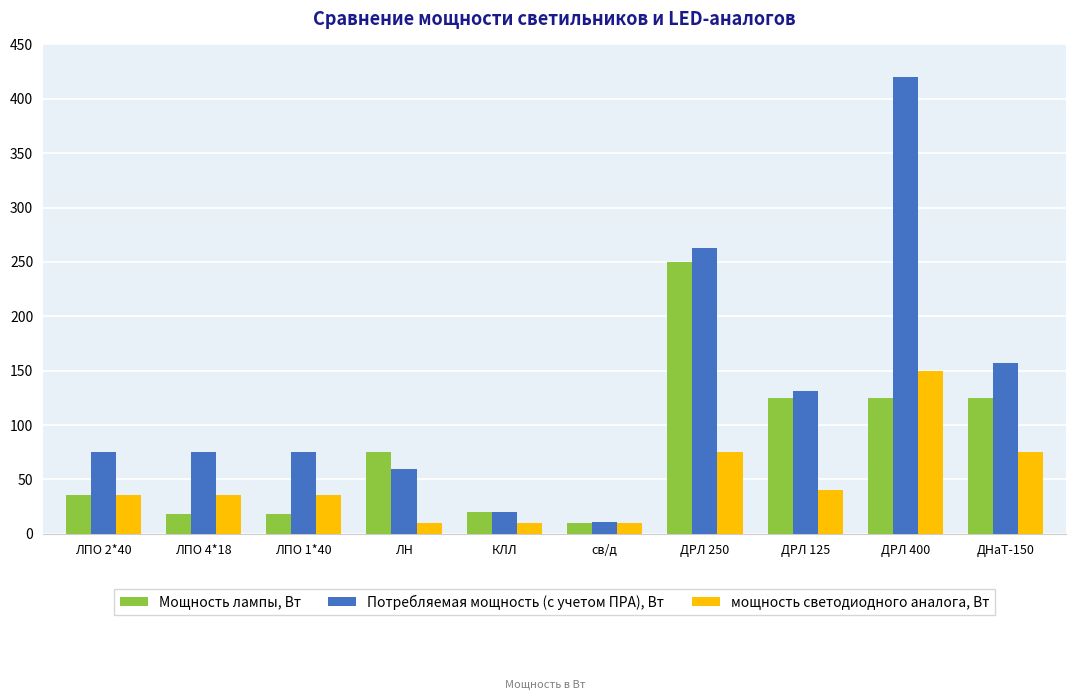

True or false: Потребляемая мощность (с учетом ПРА), Вт has a value of 231.5 at ДРЛ 125.

False